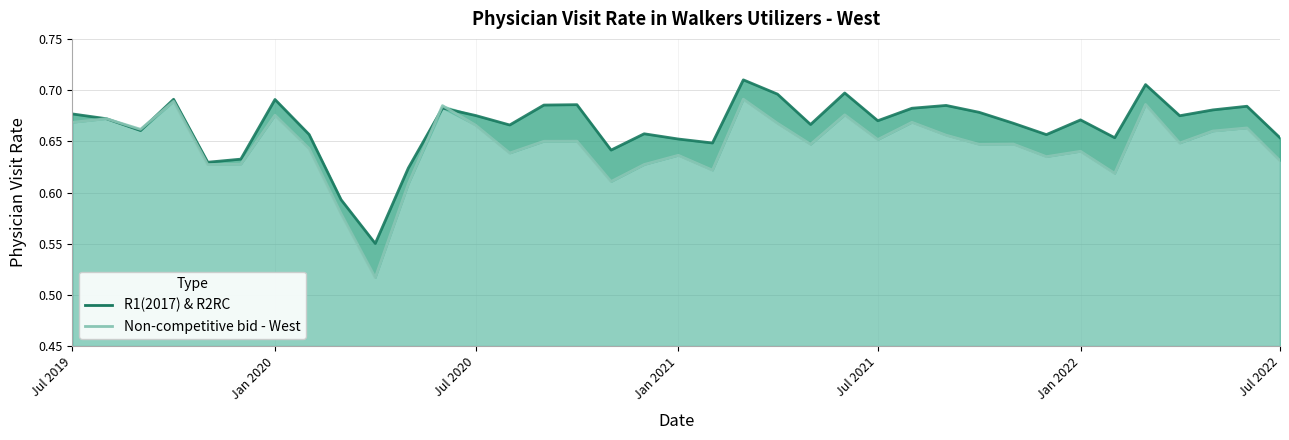

What is the greatest value displayed?

0.7